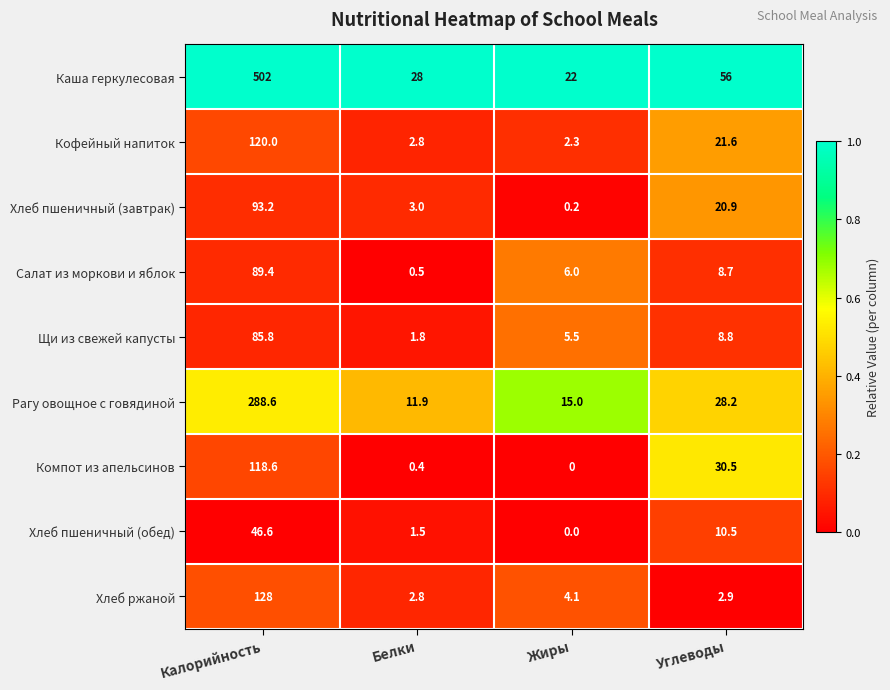

Where is Кофейный напиток nearest to the value 61?

Углеводы